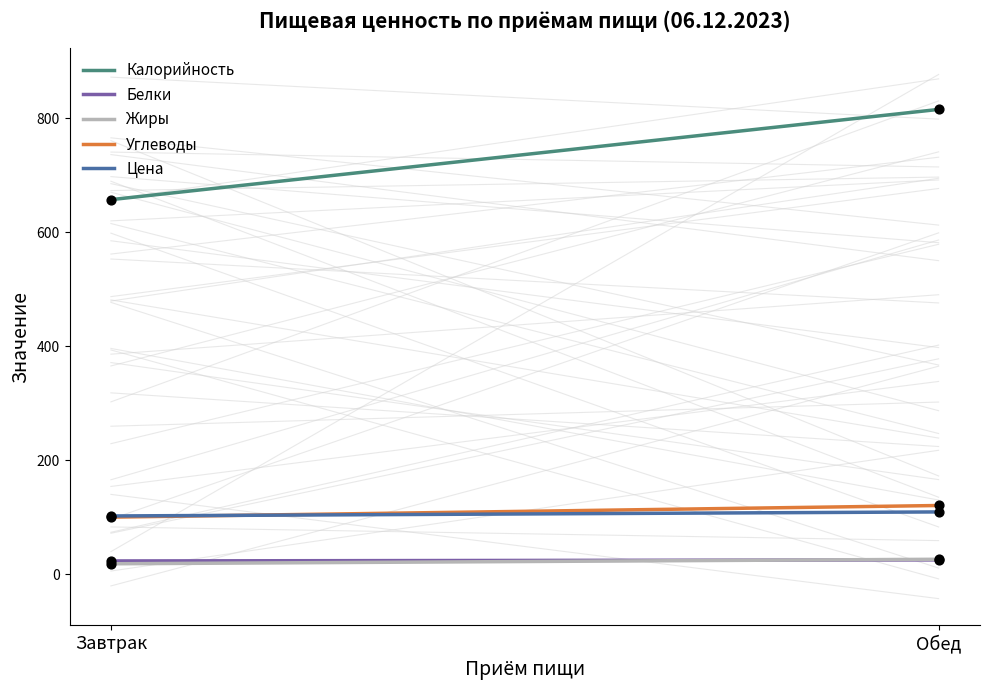

Which series has the largest total across all categories?

Калорийность